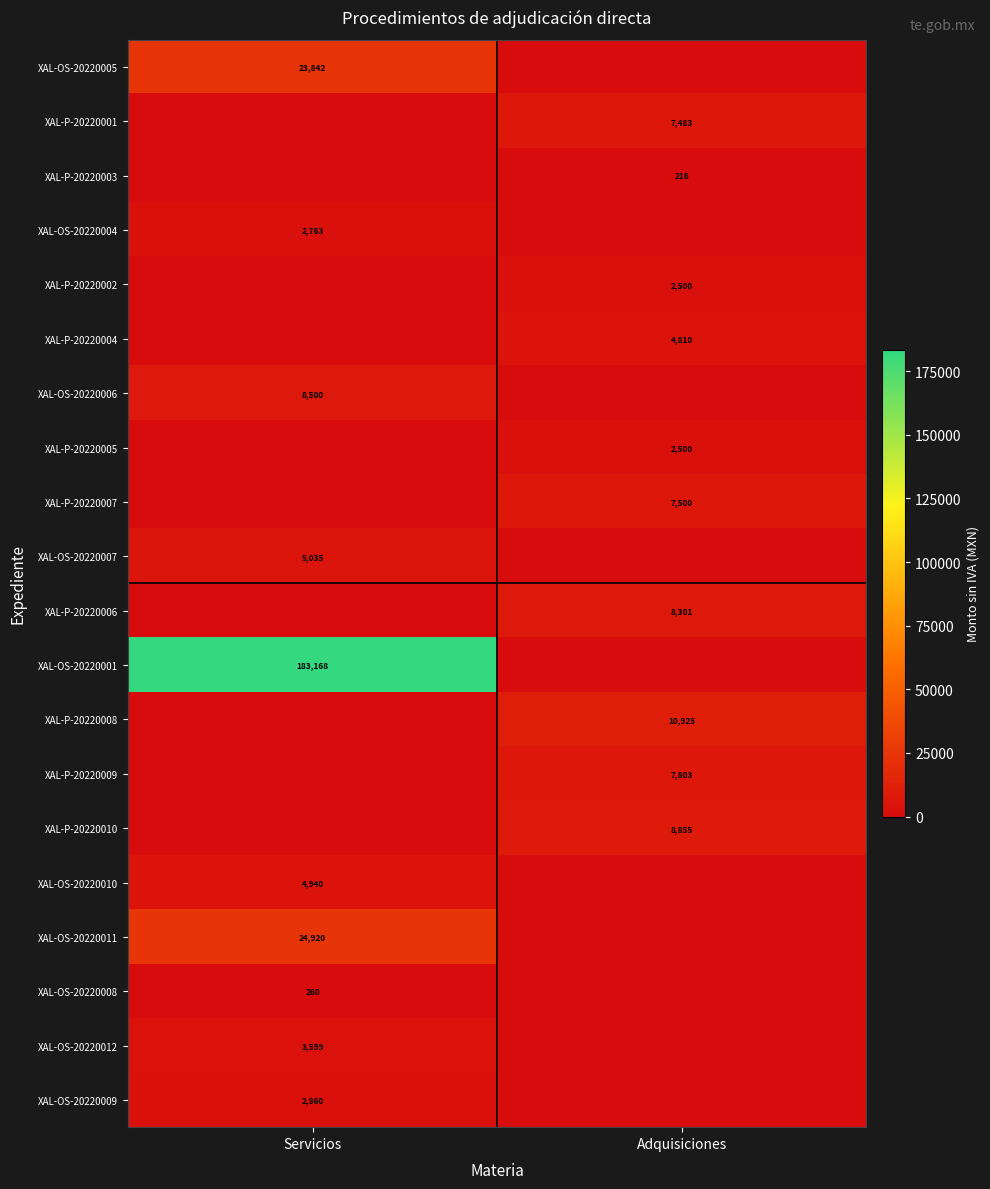

The value of XAL-P-20220009 at Adquisiciones is 7803. True or false?

True